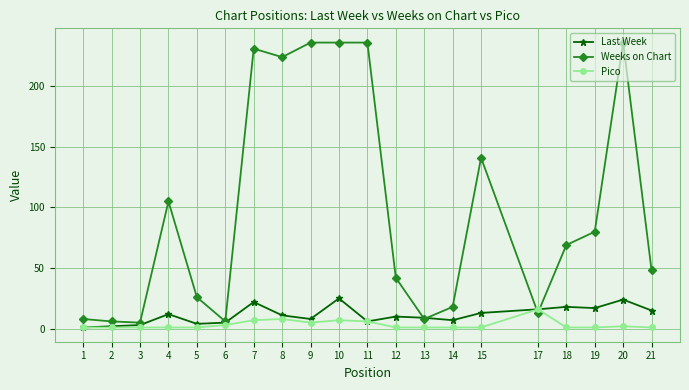

True or false: Pico has more than 0 interior local peaks.

True